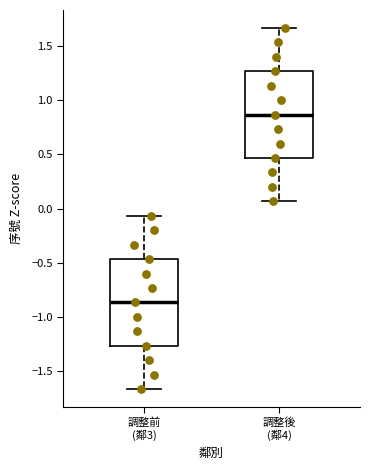

Reading left to right, read every box against the y-axis: the position of its median line, the range the box covers, and the ends of its whiskers. The values are not printed on the chart, so give them approximately, as read against the axis.

調整前 (鄰3): median -0.85, box -1.25 to -0.45, whiskers -1.65 to -0.05
調整後 (鄰4): median 0.85, box 0.45 to 1.25, whiskers 0.05 to 1.65